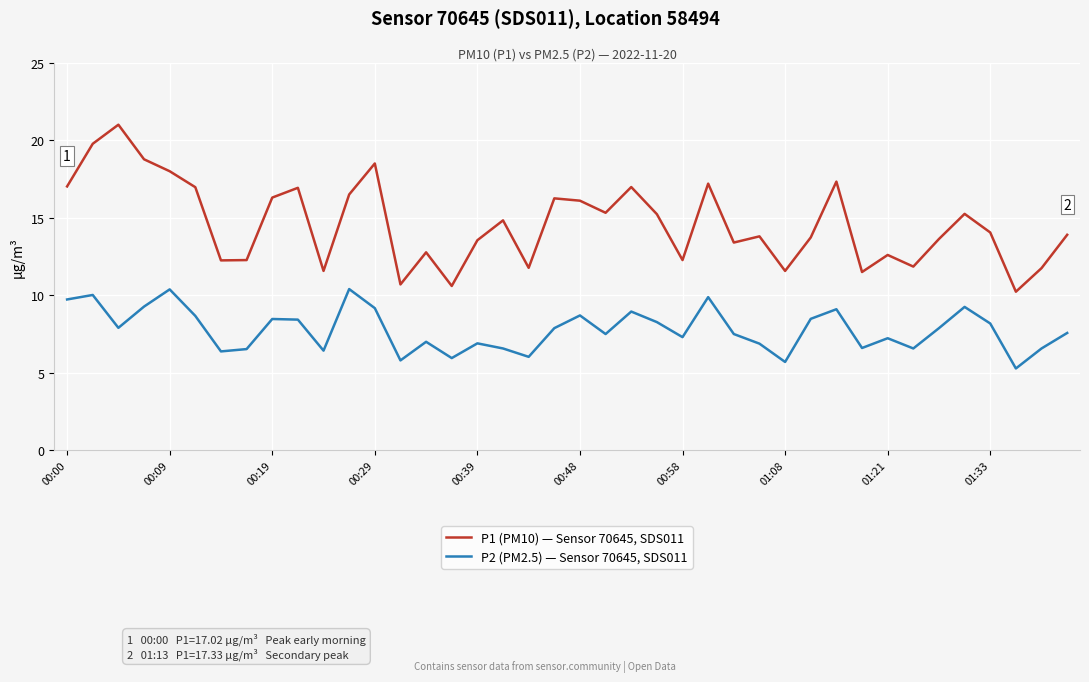

How many lines are shown in the chart?

2